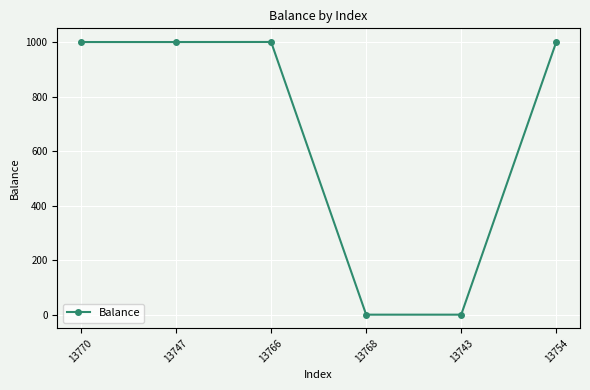

Does the chart display data point markers on the line(s)?

Yes